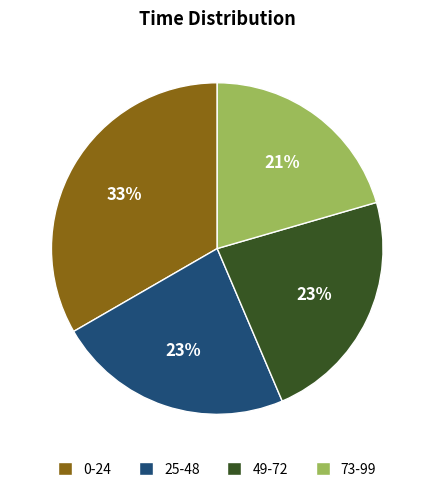

To the nearest percent, what percentage of the pie is 73-99?

21%